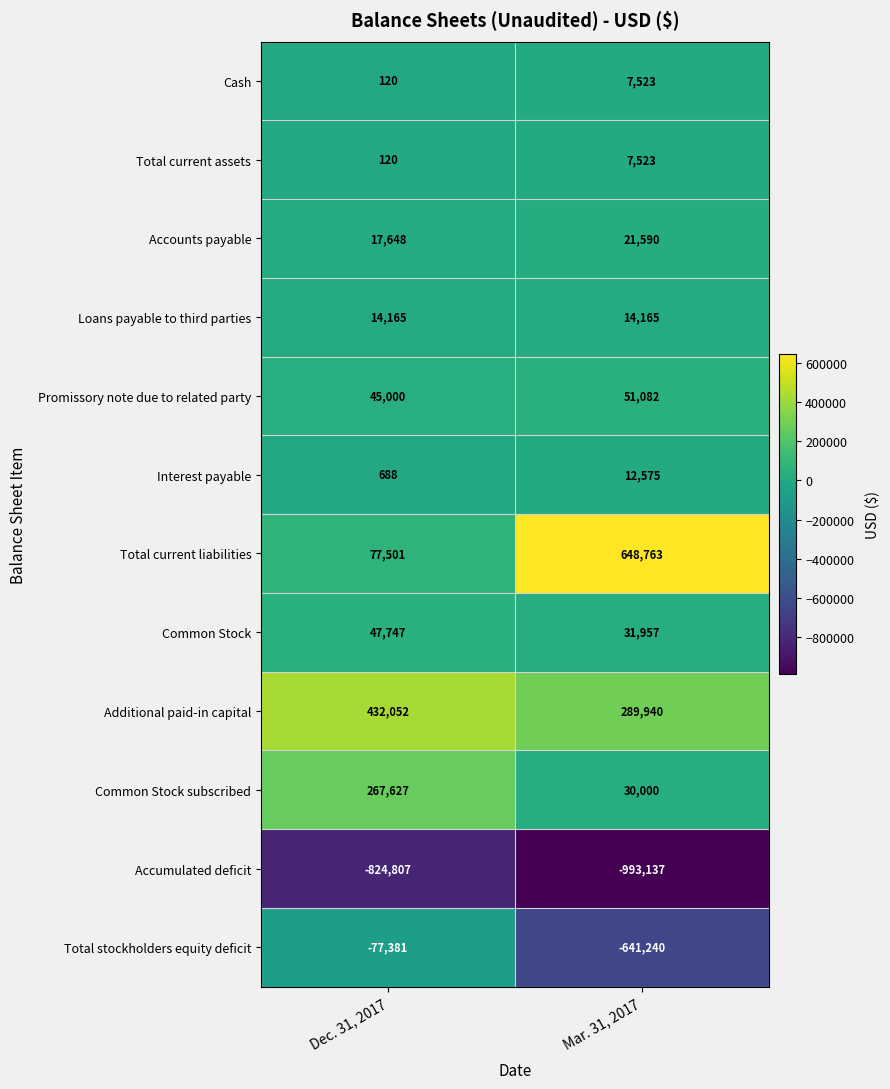

Read the Accounts payable value at Dec. 31, 2017, to the nearest 50.

17650